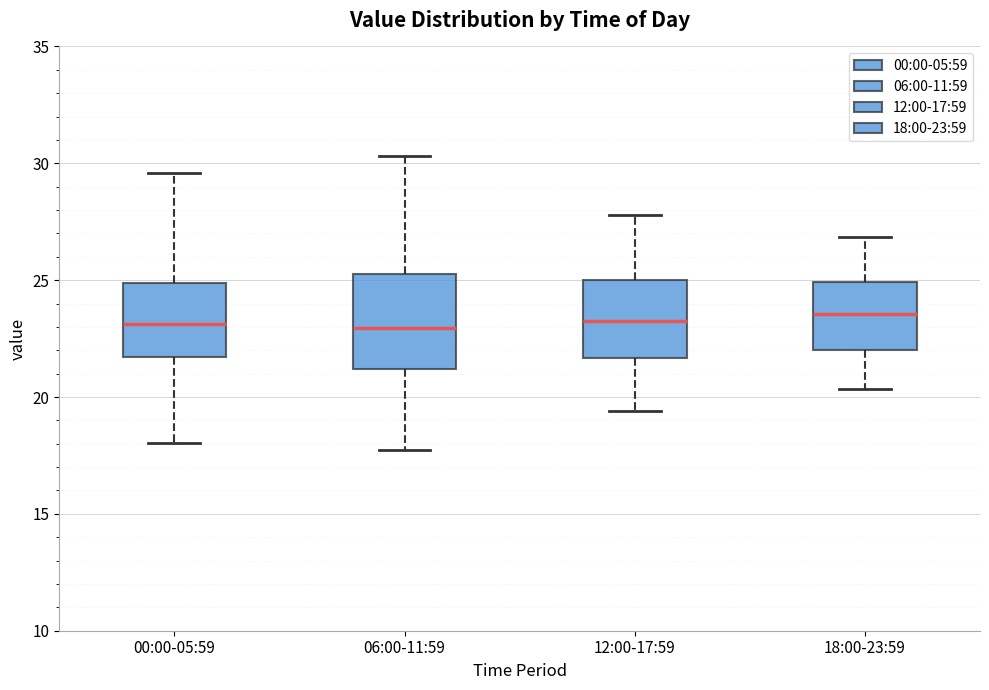

Which box is the tallest, from its lower edge to its upper edge?

06:00-11:59